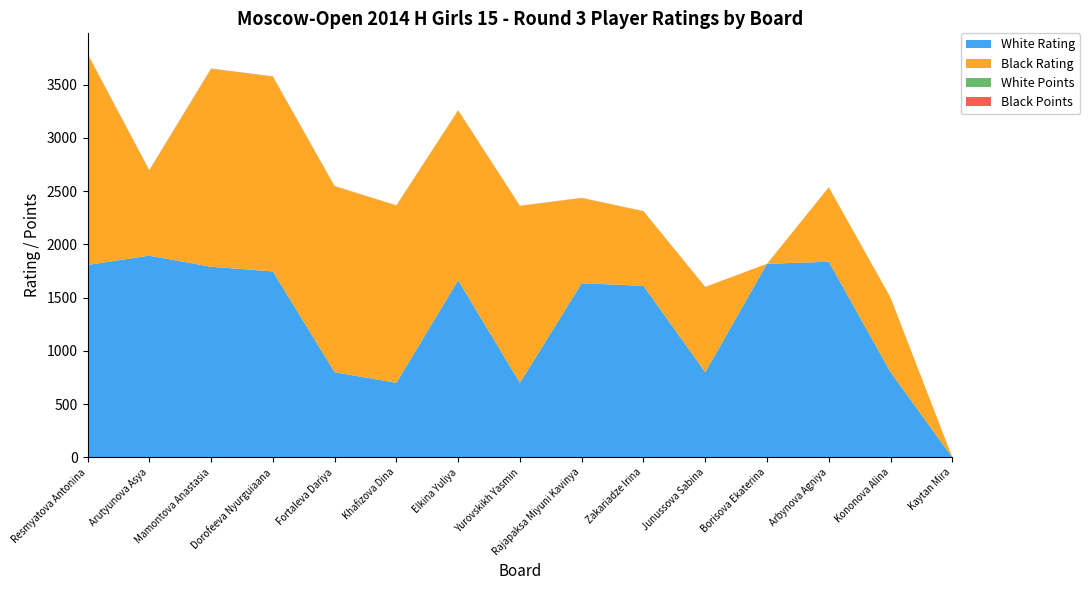

Reading right to left, transcribe all the data shown in this chart.

White Rating: 0	800	1837	1818	800	1611	1635	700	1663	700	800	1746	1790	1894	1807
Black Rating: 0	700	700	0	800	700	800	1661	1595	1665	1746	1828	1857	800	1981
White Points: 0	0	0	0	0	1	1	1	1	1	1	2	2	2	2
Black Points: 0	0	0	0	1	1	1	1	1	1	1	2	2	2	2